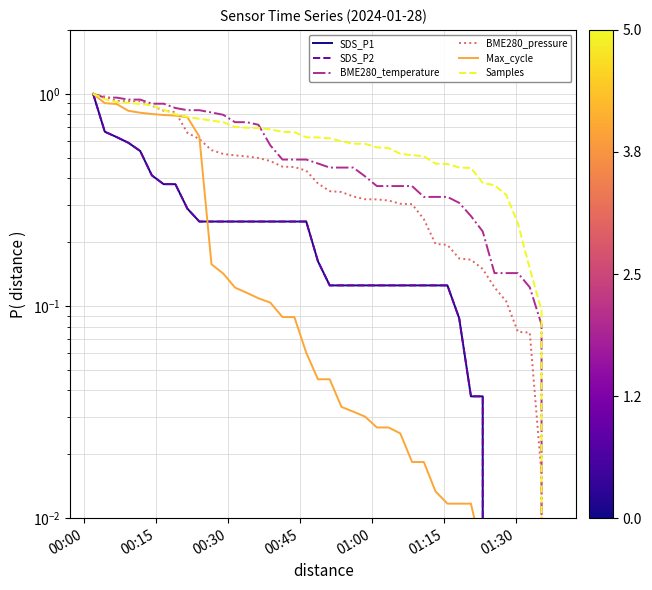

True or false: BME280_temperature and SDS_P1 intersect in this chart.

False